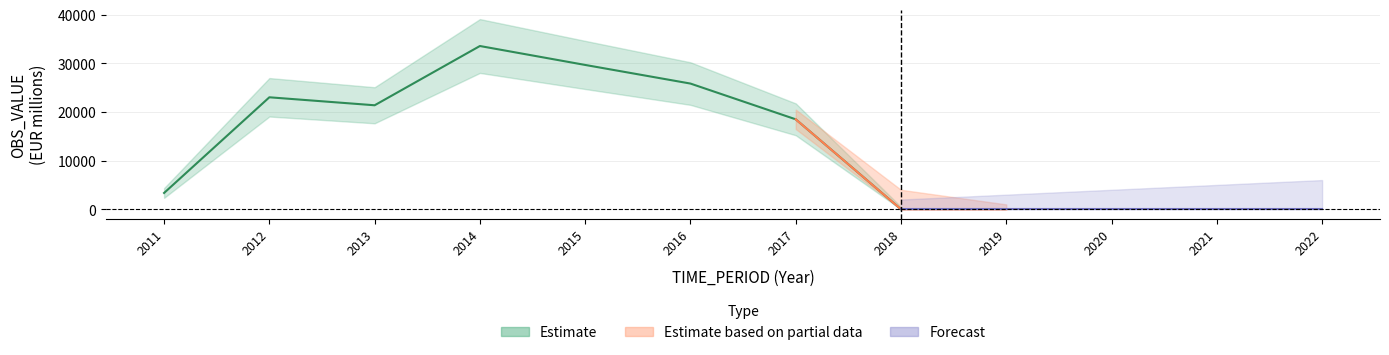

Which category has the highest value across all series?

2014